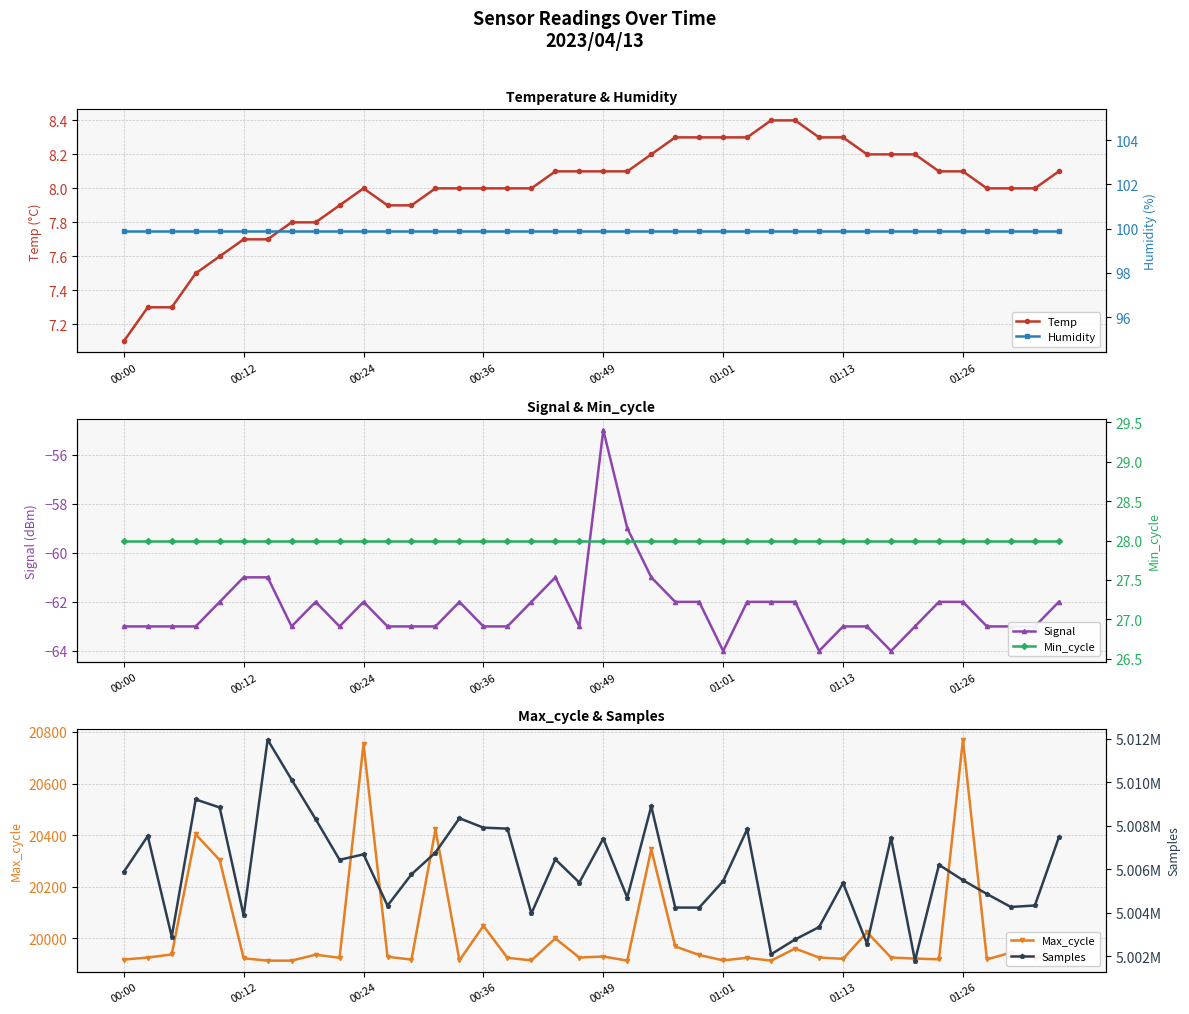

What is the sum of the Min_cycle values at 01:13 and 21?

56.0